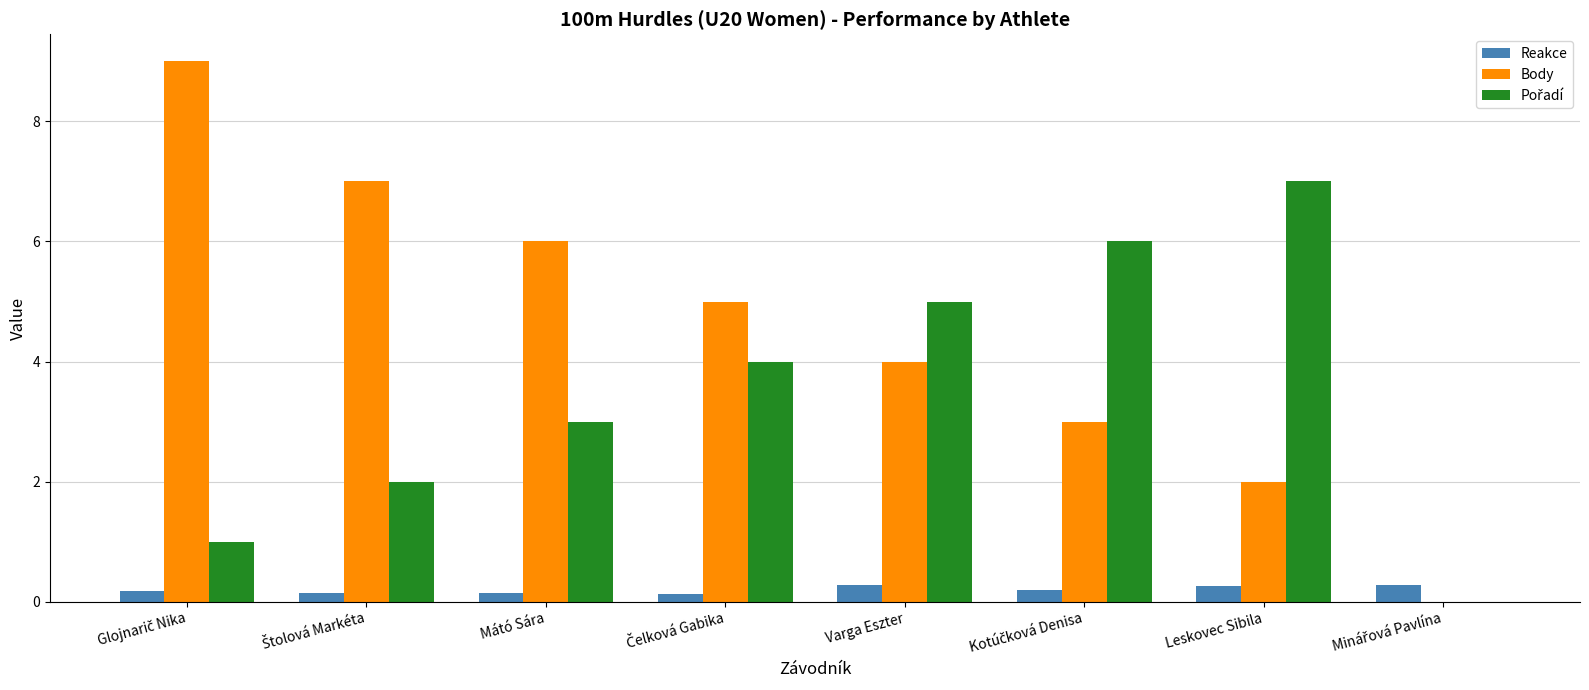

The Body series shows 7.2 at Varga Eszter. True or false?

False